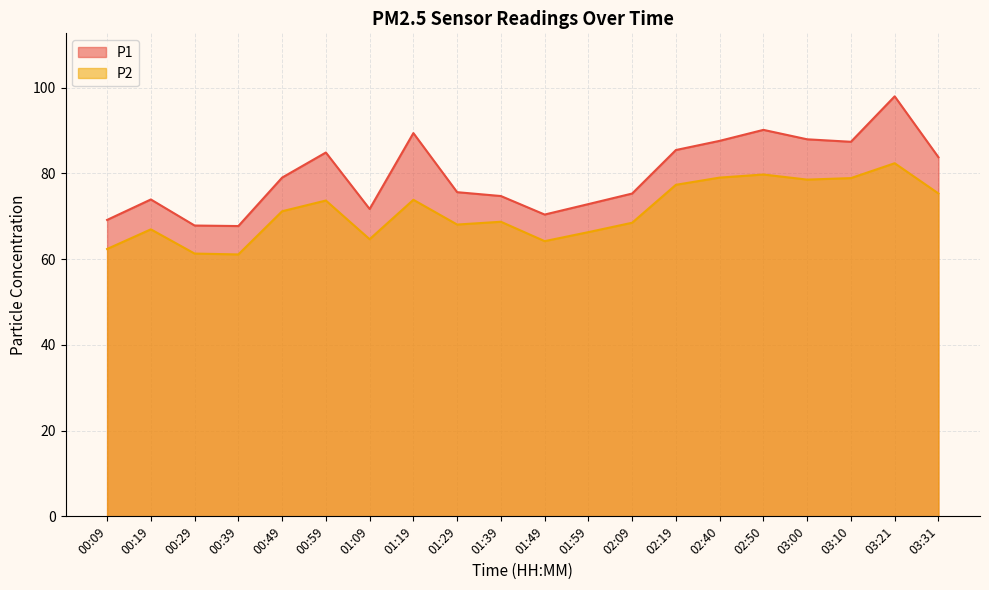

At how many categories does at least one series exceed 71?

16